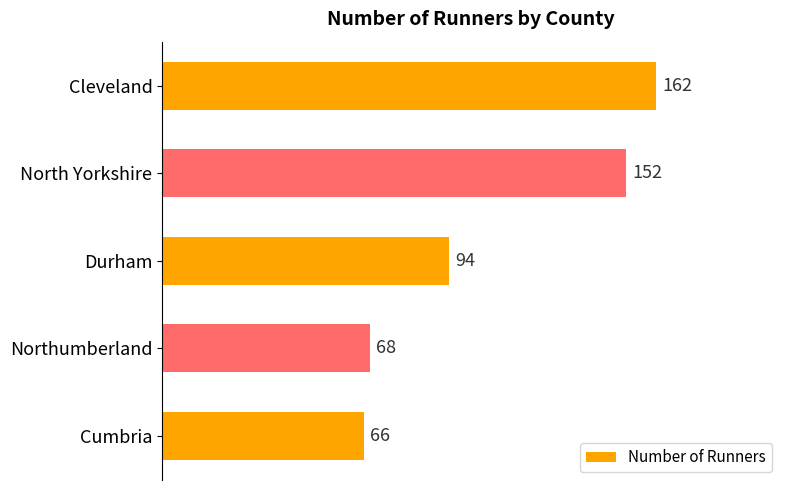

What is the sum of all values?

542